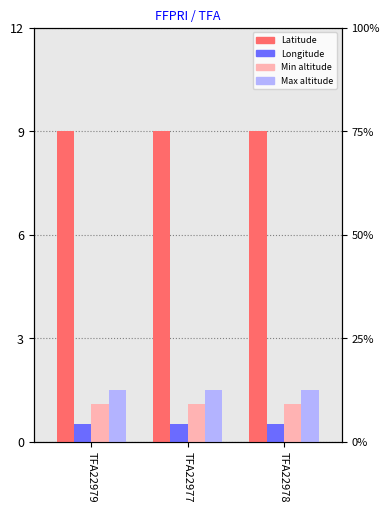

What is the average value of the Latitude series?

9.0